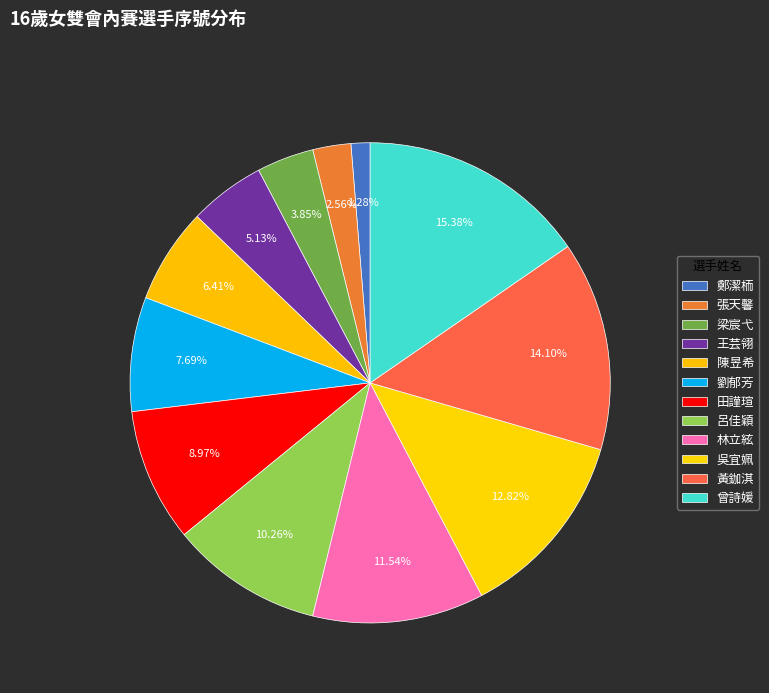

Count the number of slices in the pie.

12